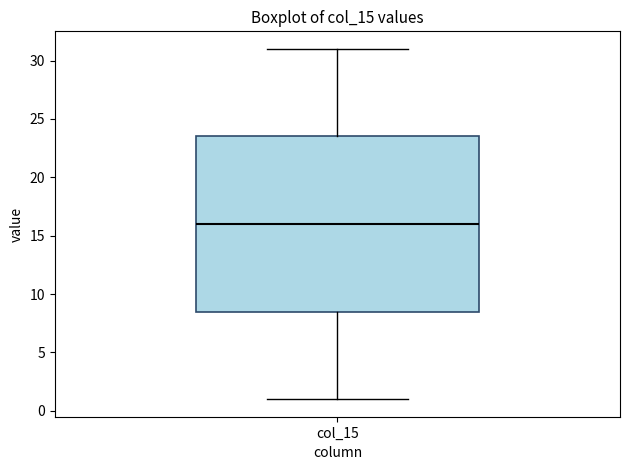

Transcribe this box plot: give where the median line is, the range the box spans, and where the two whiskers end, as read against the y-axis. The values are not printed on the chart, so give them approximately, as read against the axis.

median 16.0, box 8.5 to 23.5, whiskers 1.0 to 31.0